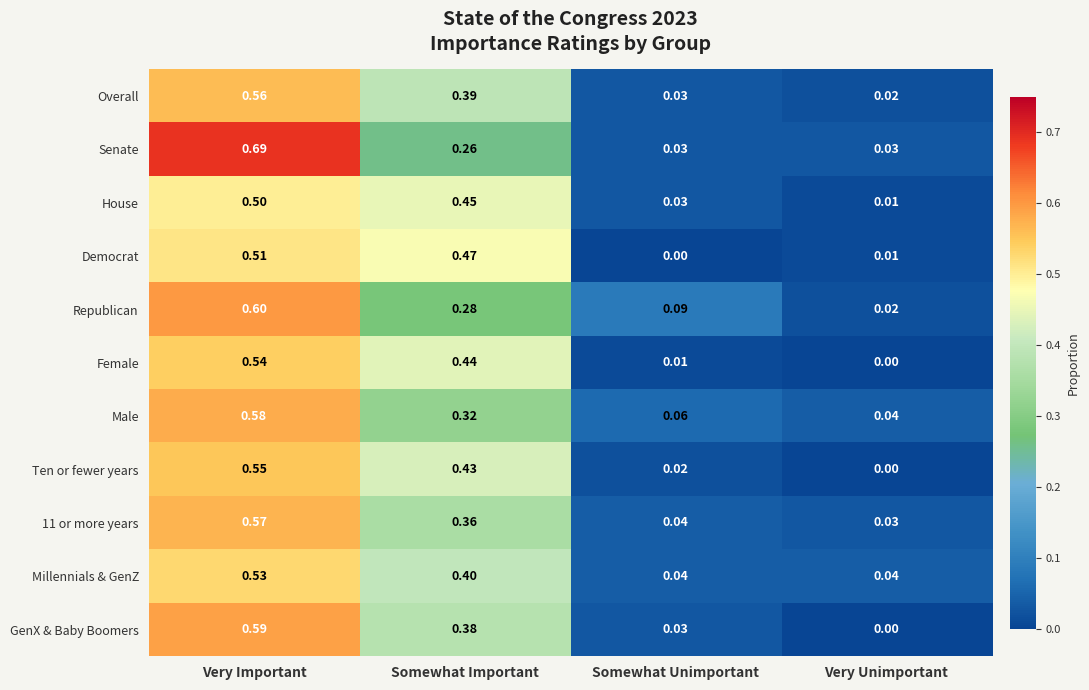

At how many categories does at least one series exceed 0?

4